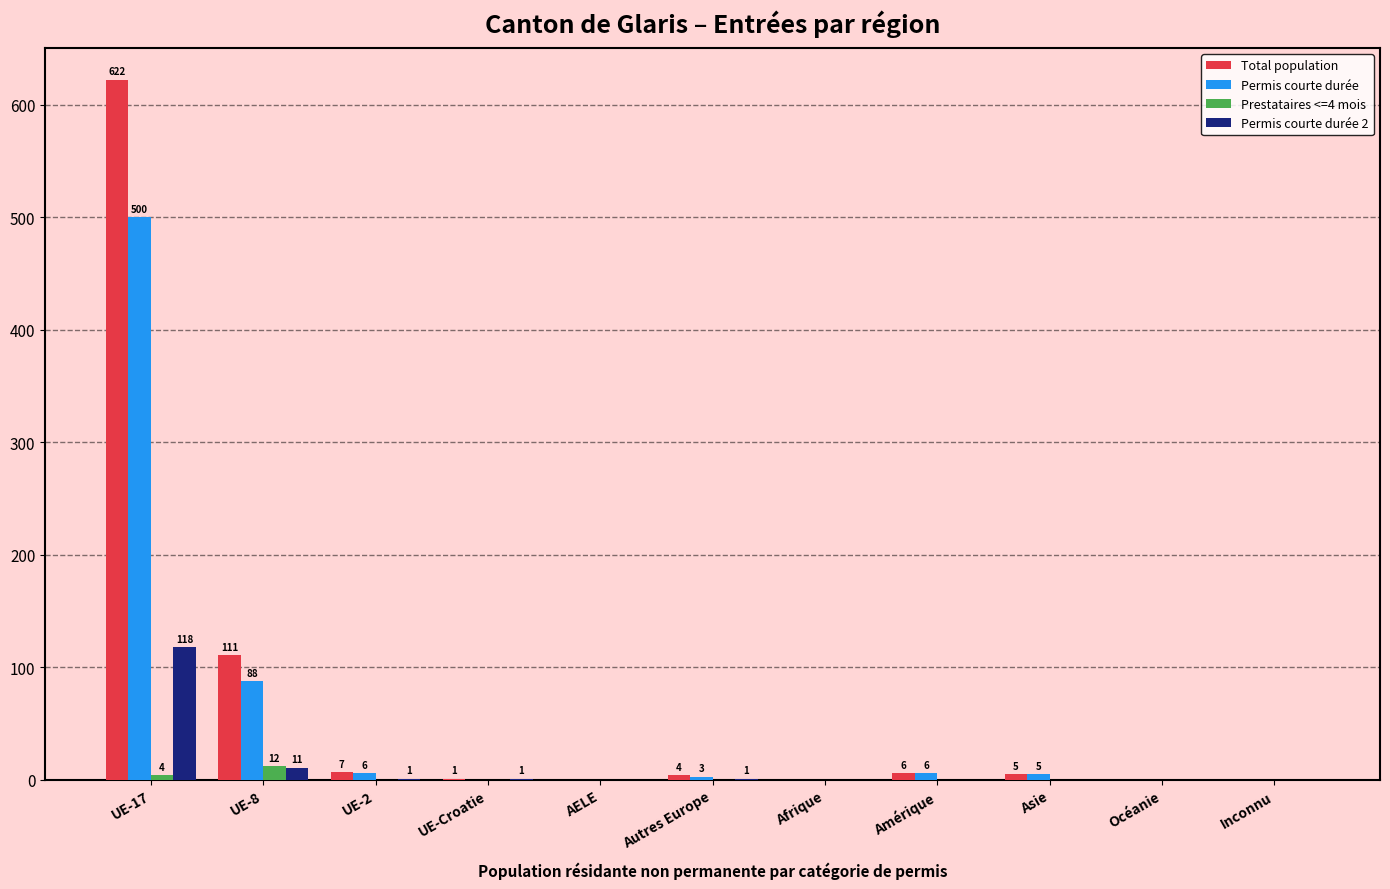

Where is Permis courte durée nearest to the value 250?

UE-8